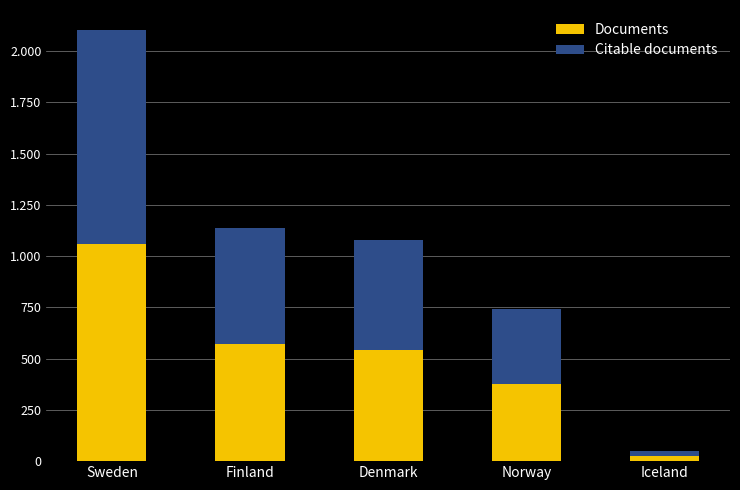

Does the chart contain any negative values?

No